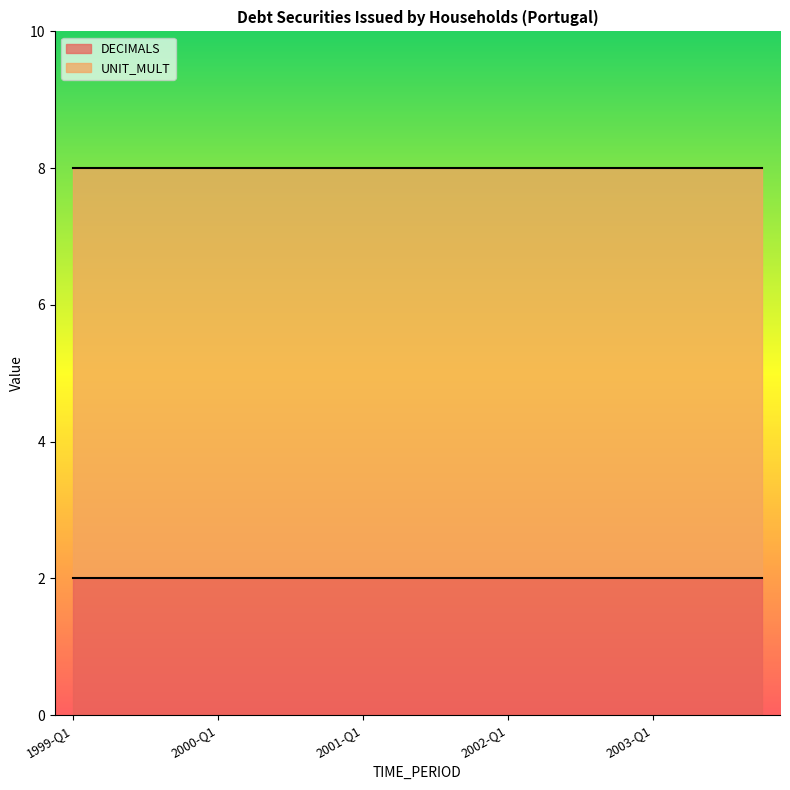

Is the value of UNIT_MULT at 1999-Q2 greater than the value of DECIMALS at 2002-Q4?

Yes